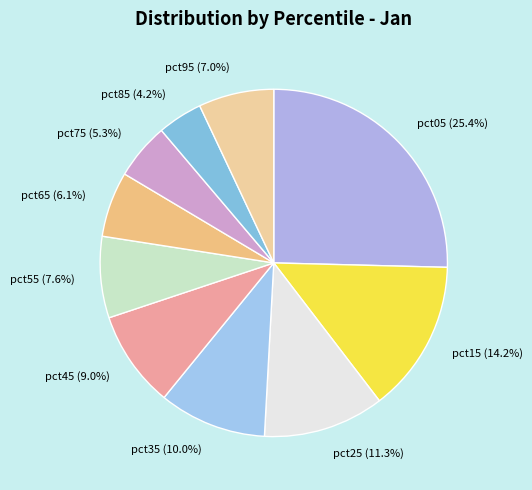

To the nearest percent, what is the difference between the pct05 and pct15 slice percentages?

11%